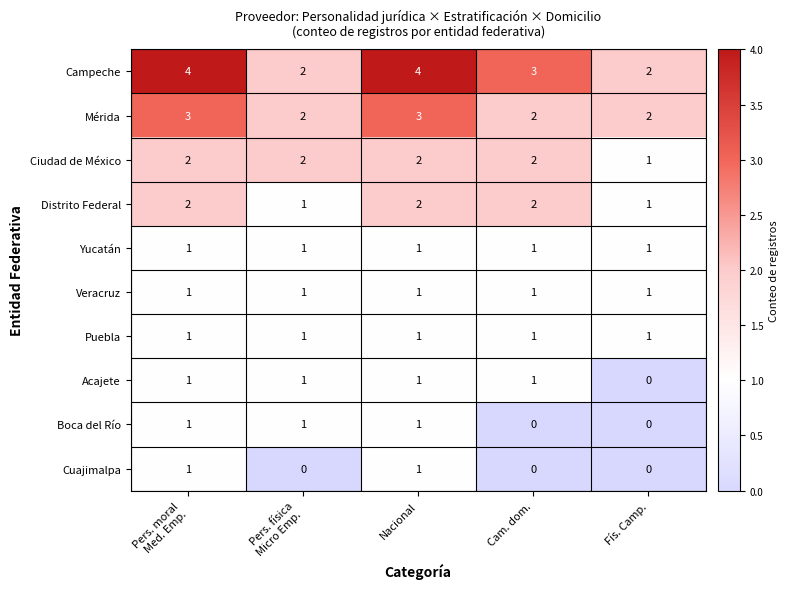

What is the maximum value for Mérida?

3